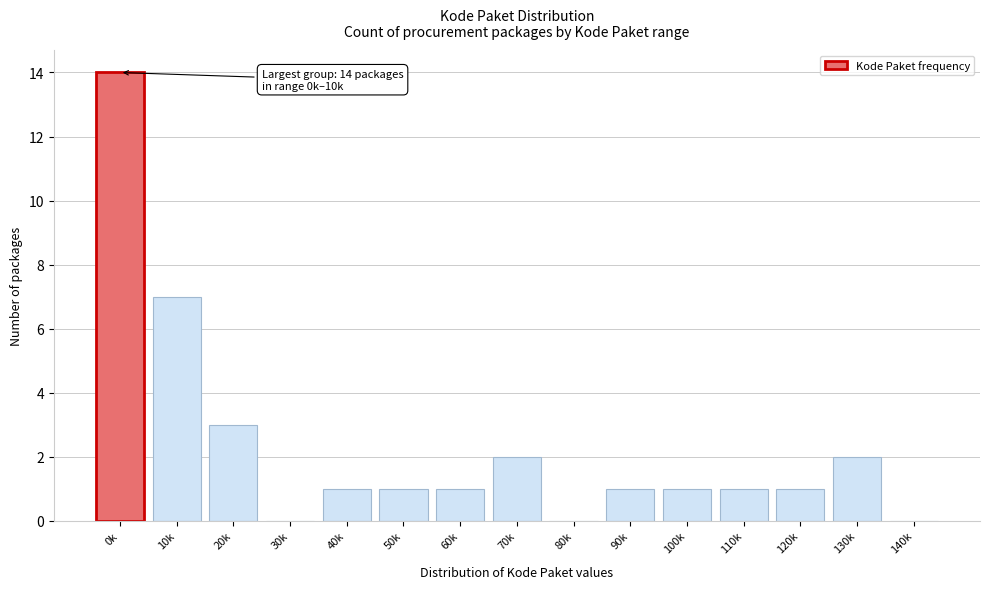

Reading right to left, extract all data points from this chart.

140k=0	130k=2	120k=1	110k=1	100k=1	90k=1	80k=0	70k=2	60k=1	50k=1	40k=1	30k=0	20k=3	10k=7	0k=14